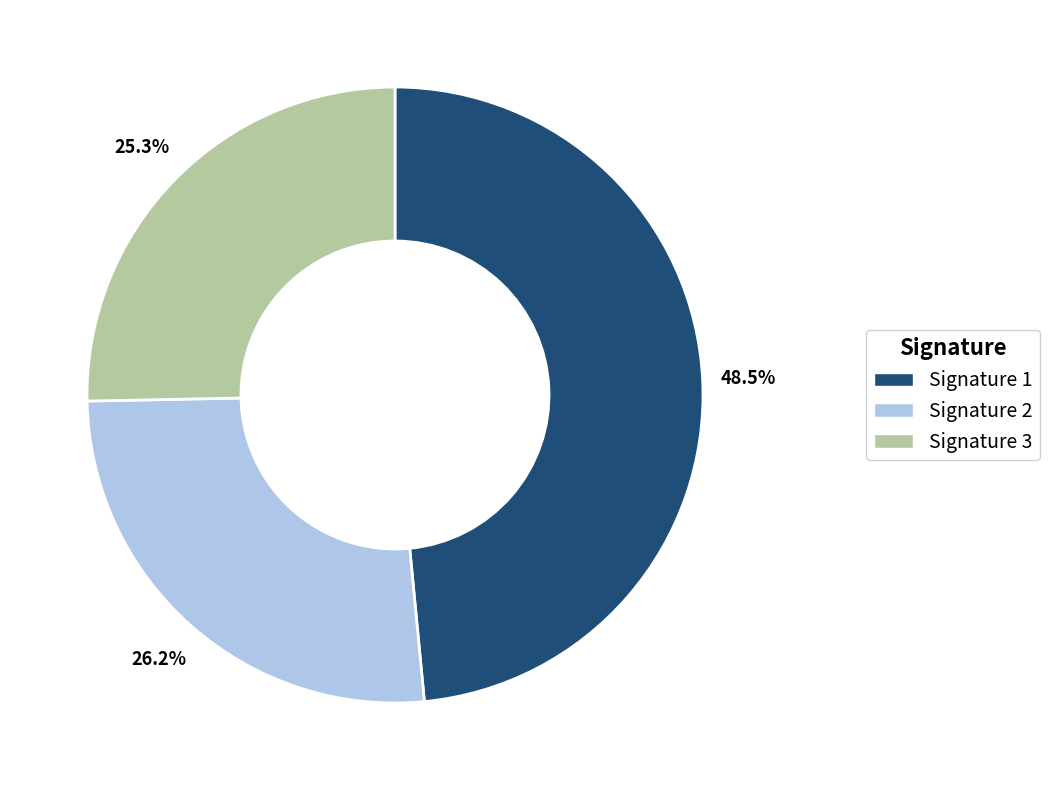

Does any single category account for the majority?

No